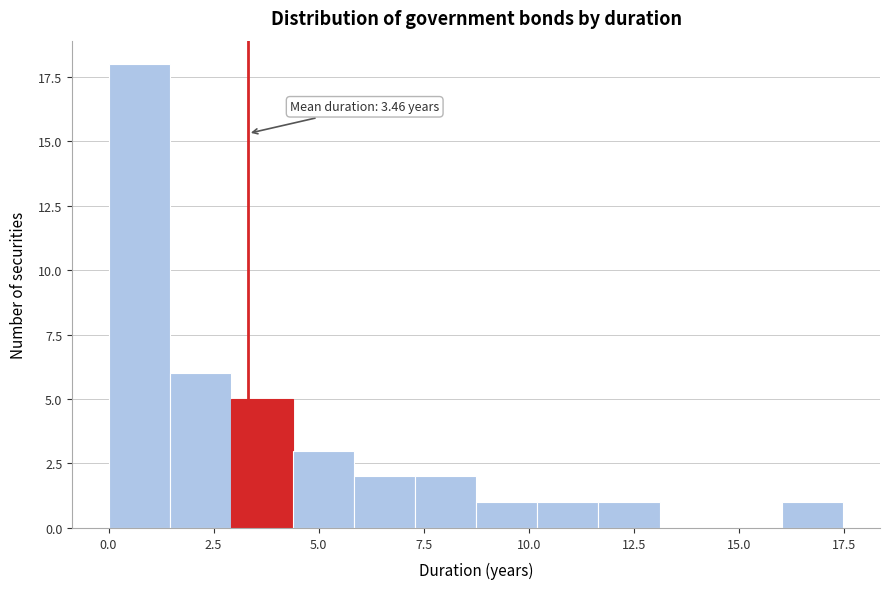

Read against the x-axis, roughly where is the centre of the tallest bar?

0.5